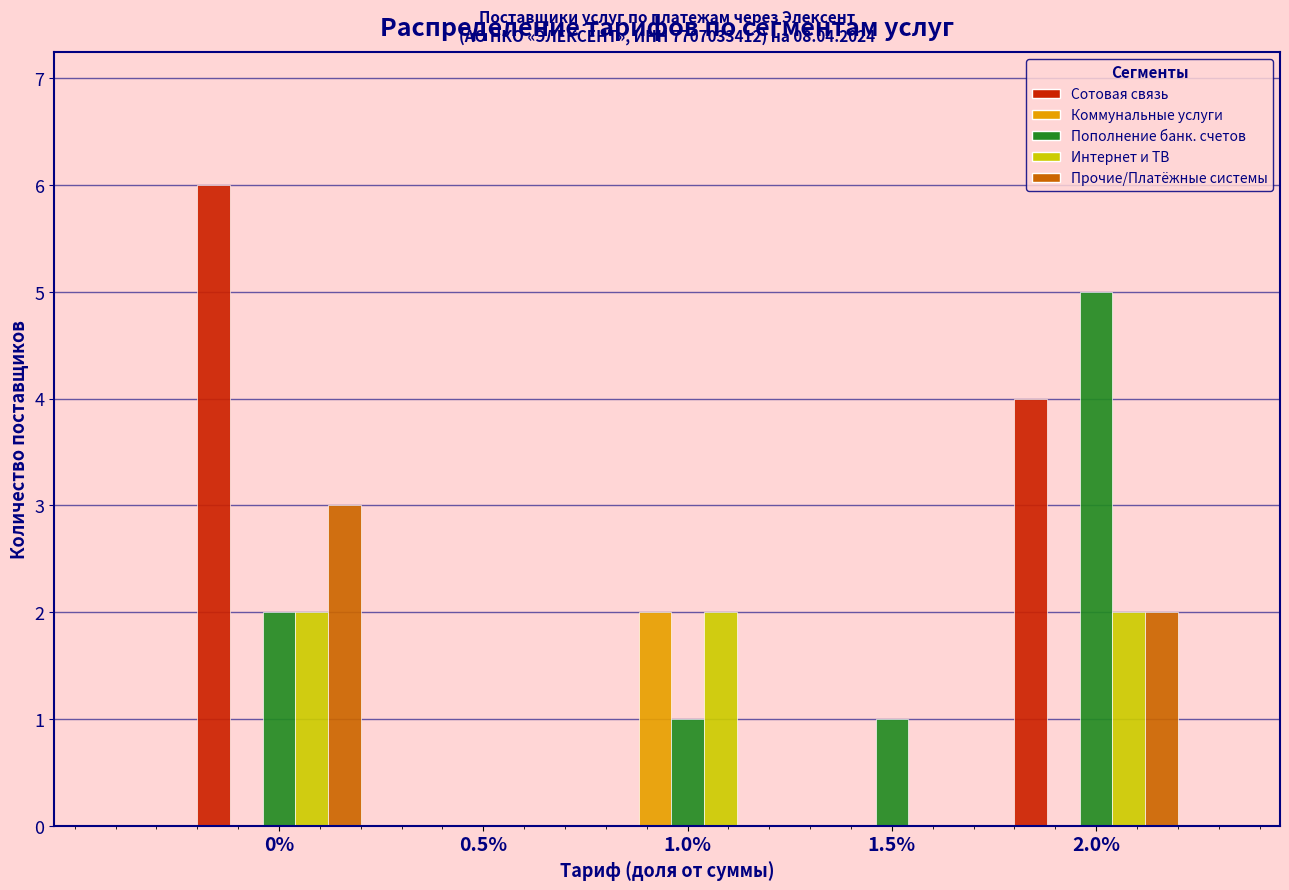

Reading right to left, extract all data points from this chart.

Сотовая связь: 2.0%=4	1.5%=0	1.0%=0	0.5%=0	0%=6
Коммунальные услуги: 2.0%=0	1.5%=0	1.0%=2	0.5%=0	0%=0
Пополнение банк. счетов: 2.0%=5	1.5%=1	1.0%=1	0.5%=0	0%=2
Интернет и ТВ: 2.0%=2	1.5%=0	1.0%=2	0.5%=0	0%=2
Прочие/Платёжные системы: 2.0%=2	1.5%=0	1.0%=0	0.5%=0	0%=3